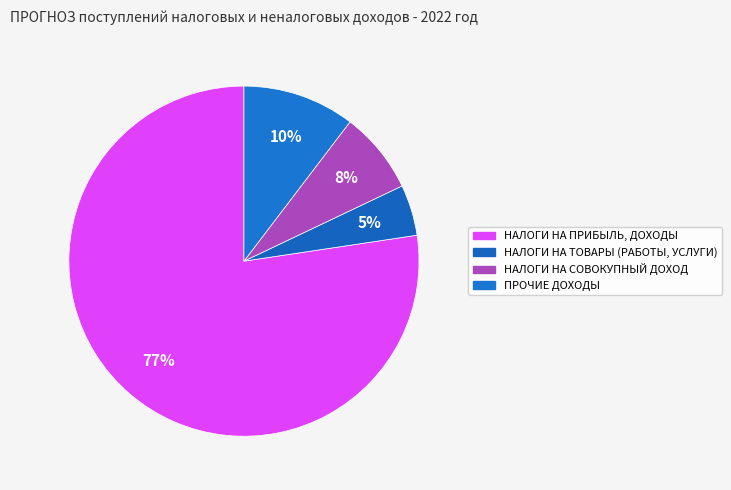

How many slices are in this pie chart?

4